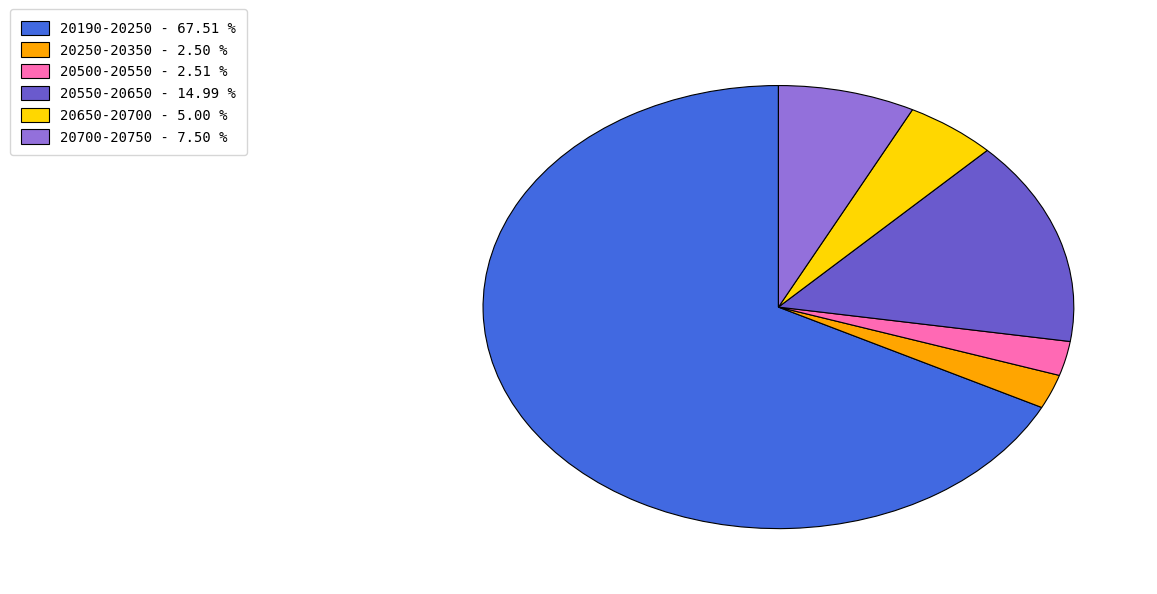

Is there any slice that represents more than half of the pie?

Yes